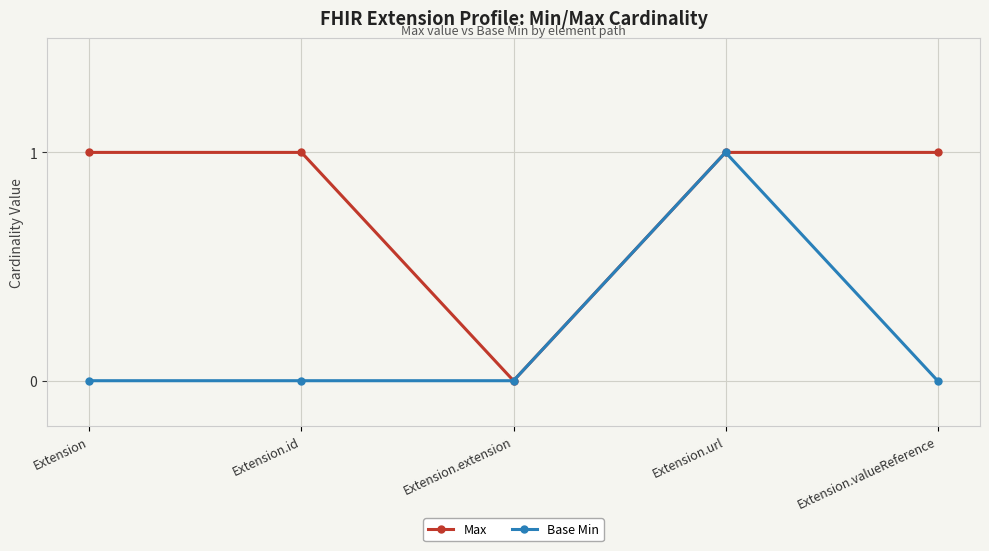

List the series in order of their overall mean, lowest first.

Base Min, Max